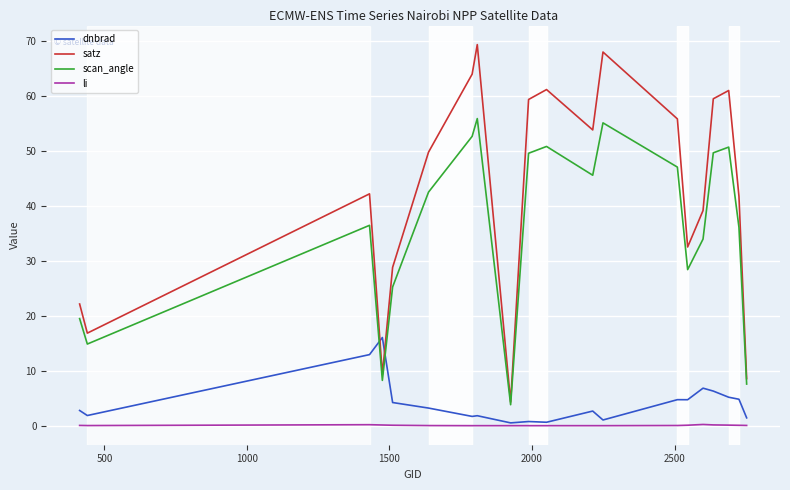

What is the greatest value displayed?

69.4